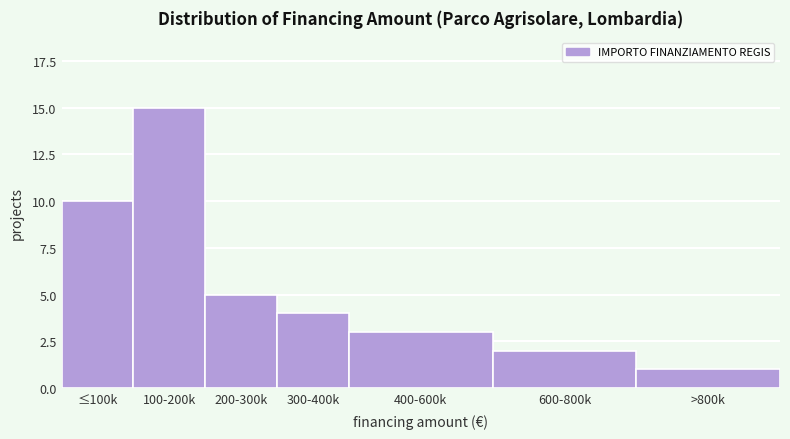

Reading left to right, list all the values displayed in this chart.

≤100k=10	100-200k=15	200-300k=5	300-400k=4	400-600k=3	600-800k=2	>800k=1